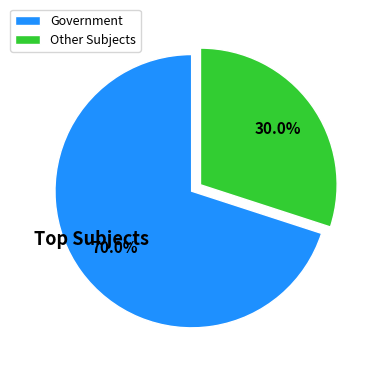

Do Other Subjects and Government together represent more than half of the pie?

Yes